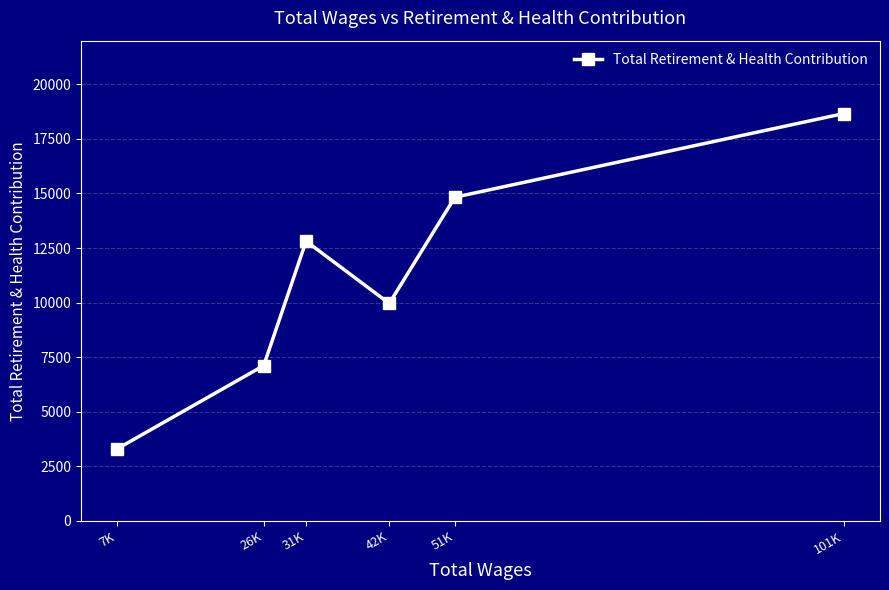

What position from the right is 51K?

2